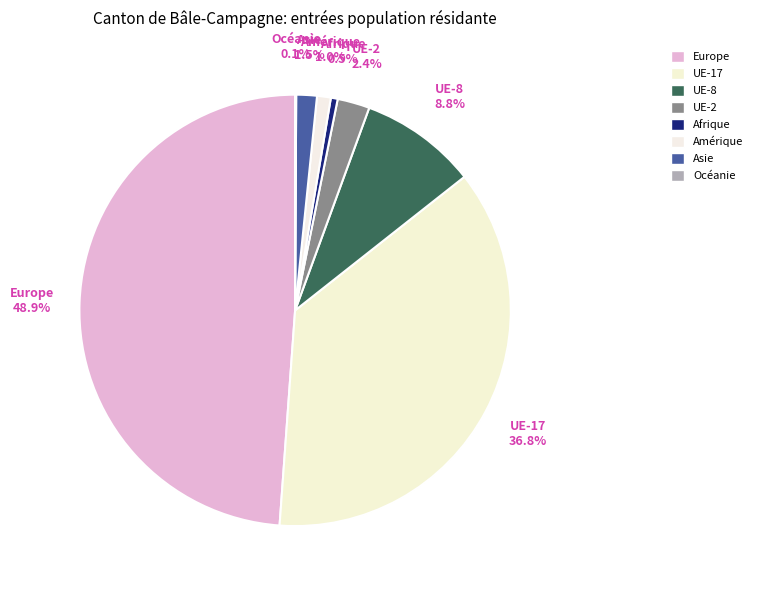

To the nearest percent, what percentage of the pie is Amérique?

1%